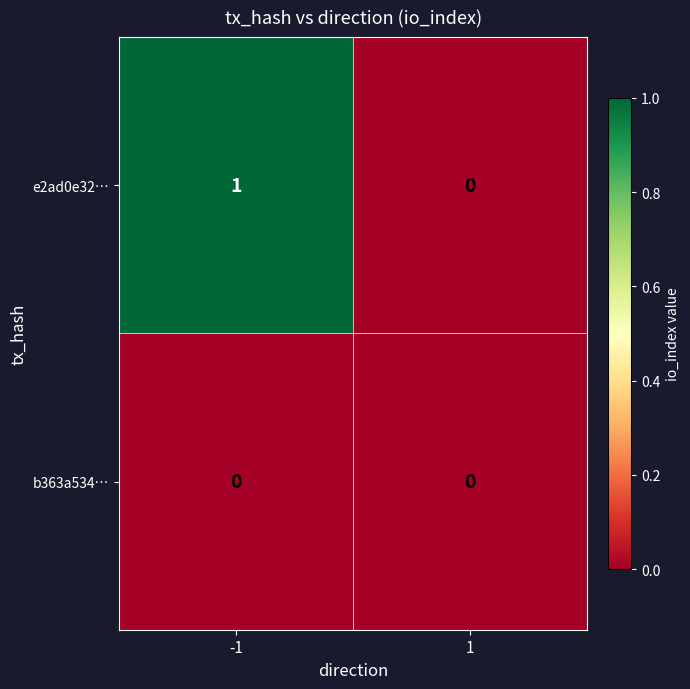

Which series has the largest total across all categories?

e2ad0e32…